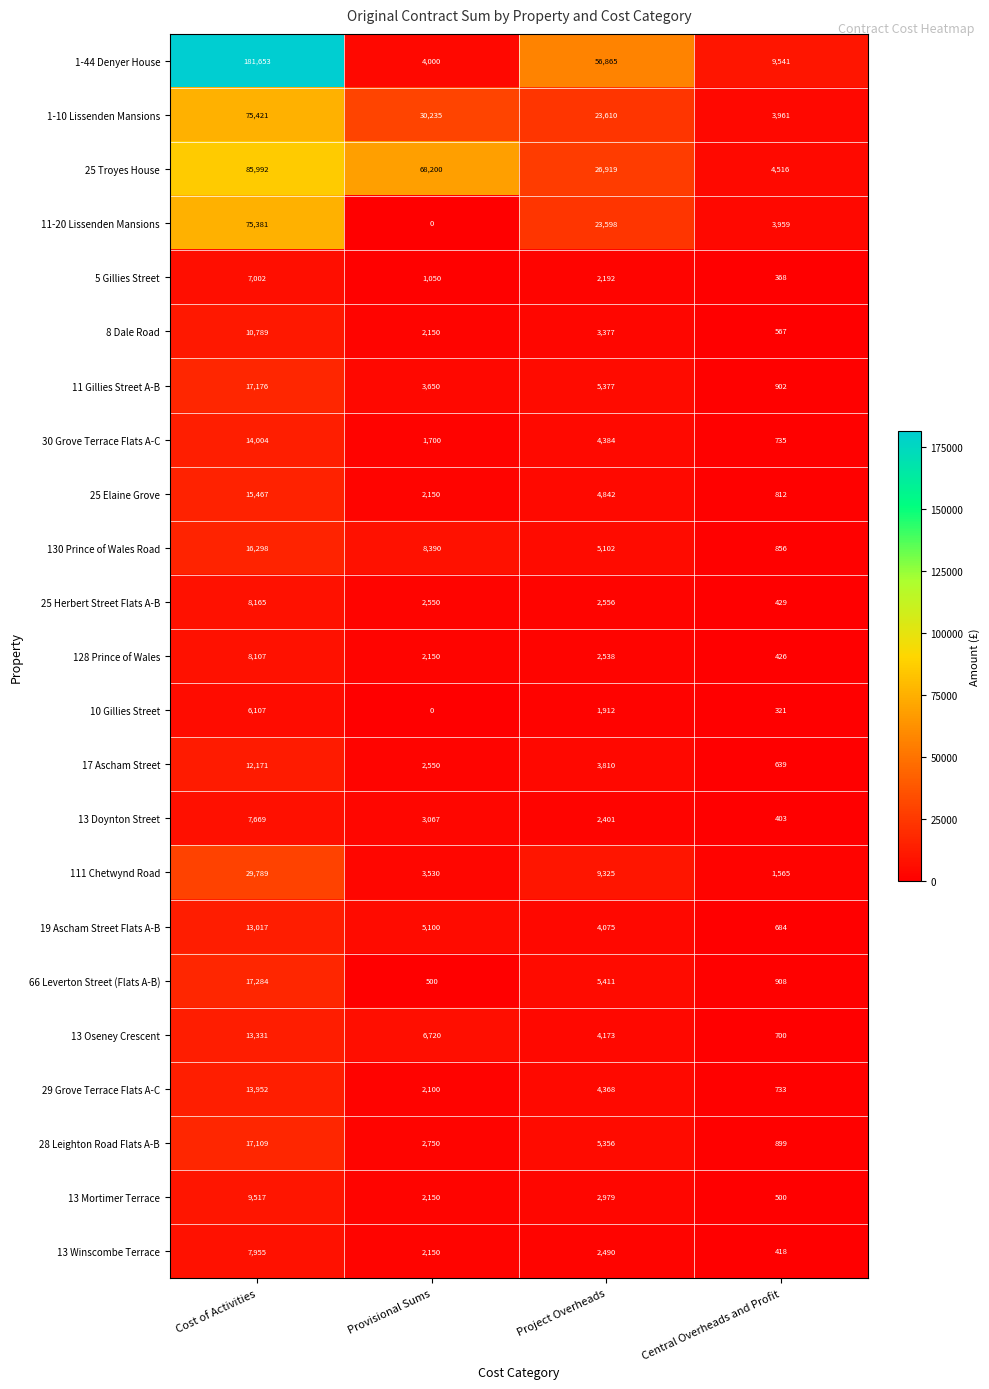

At how many categories does at least one series exceed 52352?

3